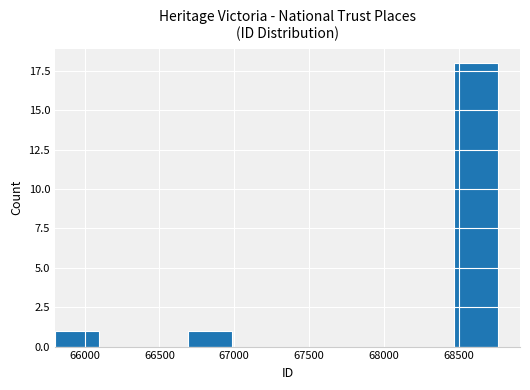

What is the greatest value displayed?

18